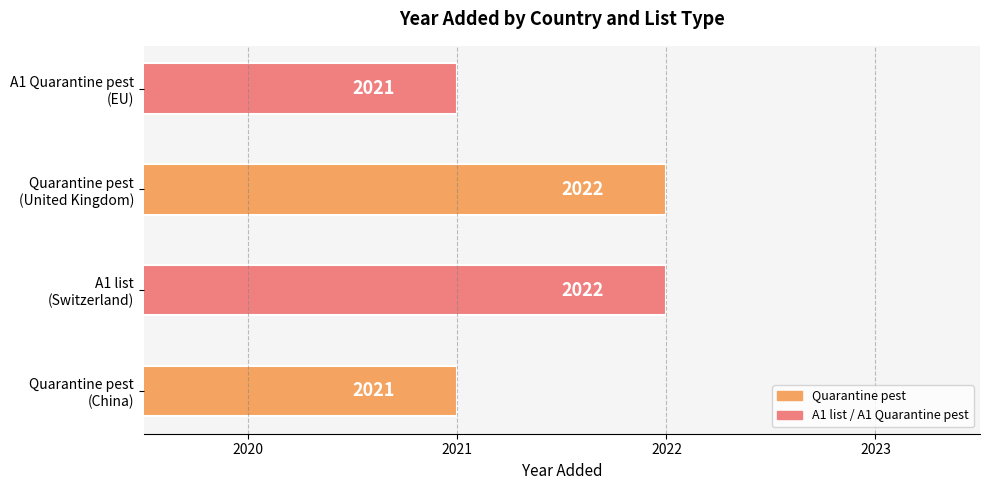

Count the values in the range 2021 to 2022.

4